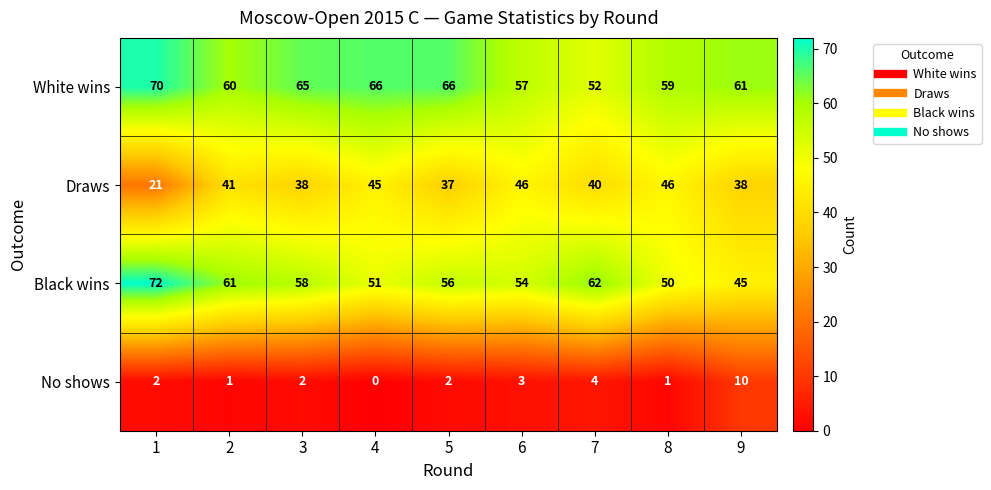

Rank the series by their maximum value, from lowest to highest.

No shows, Draws, White wins, Black wins